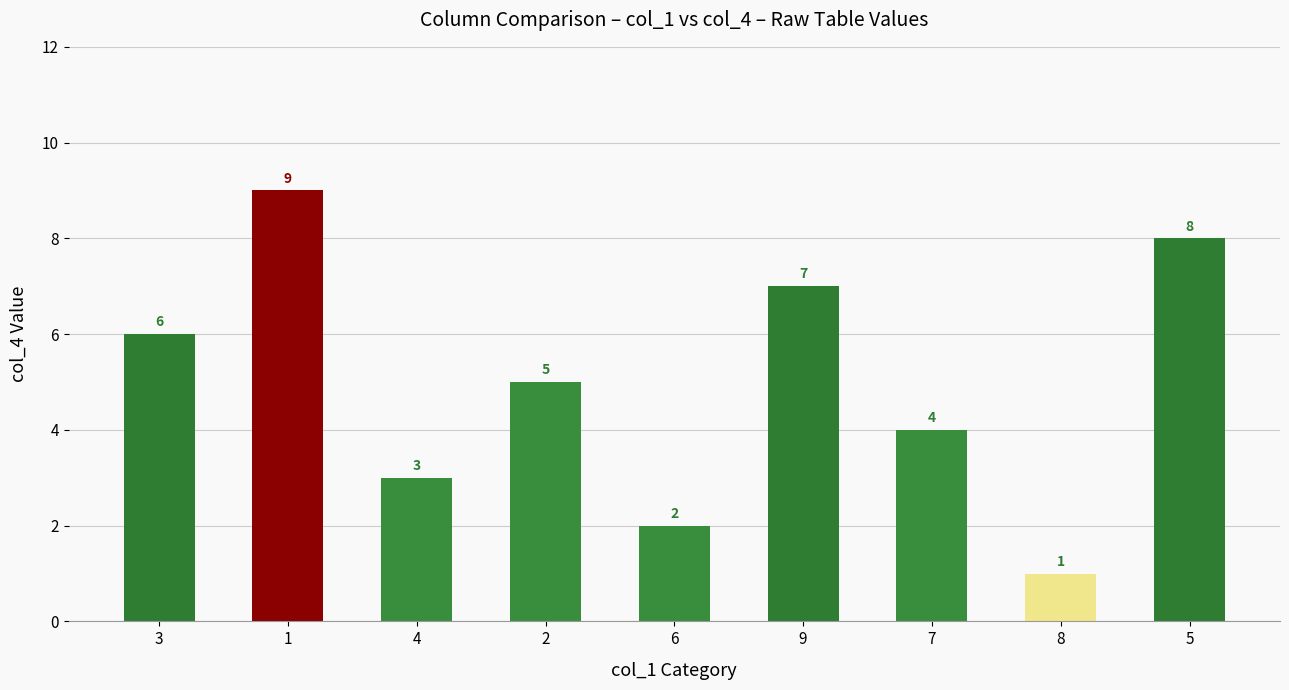

Which has a higher value, 3 or 4?

3